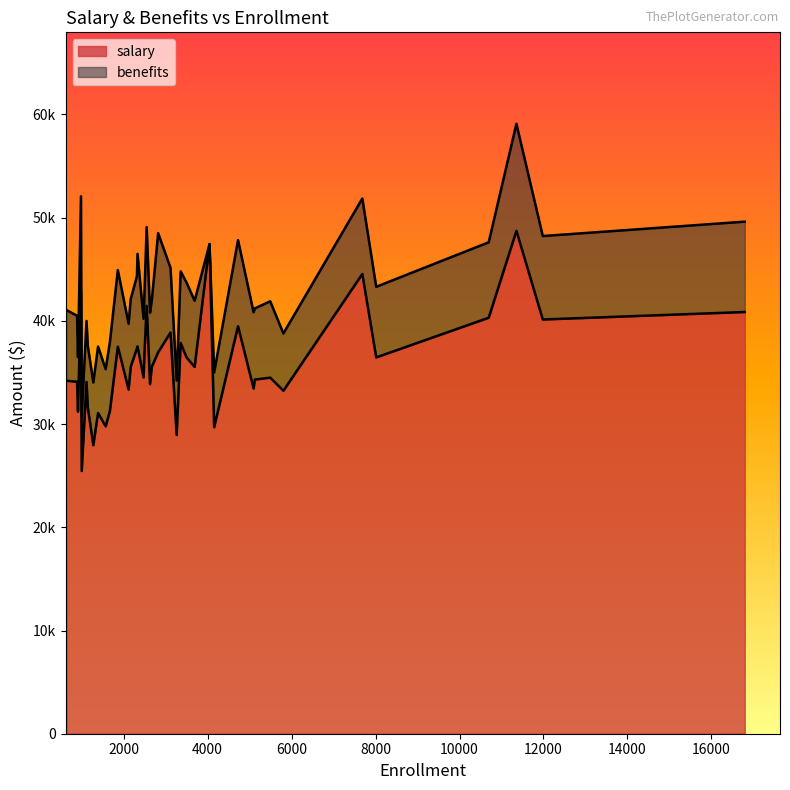

What is the sum of the benefits values at 1 and 20?

16778